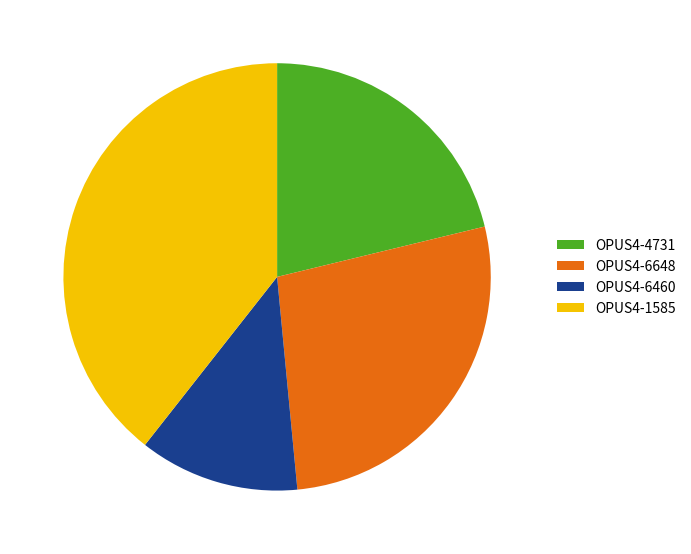

The OPUS4-1585 slice represents 39% of the pie. True or false?

True